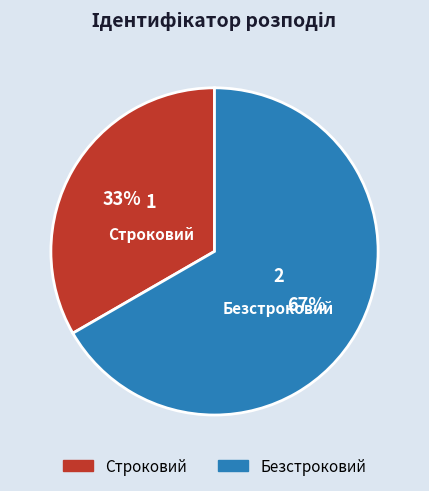

Rank the categories by value from lowest to highest.

Строковий, Безстроковий